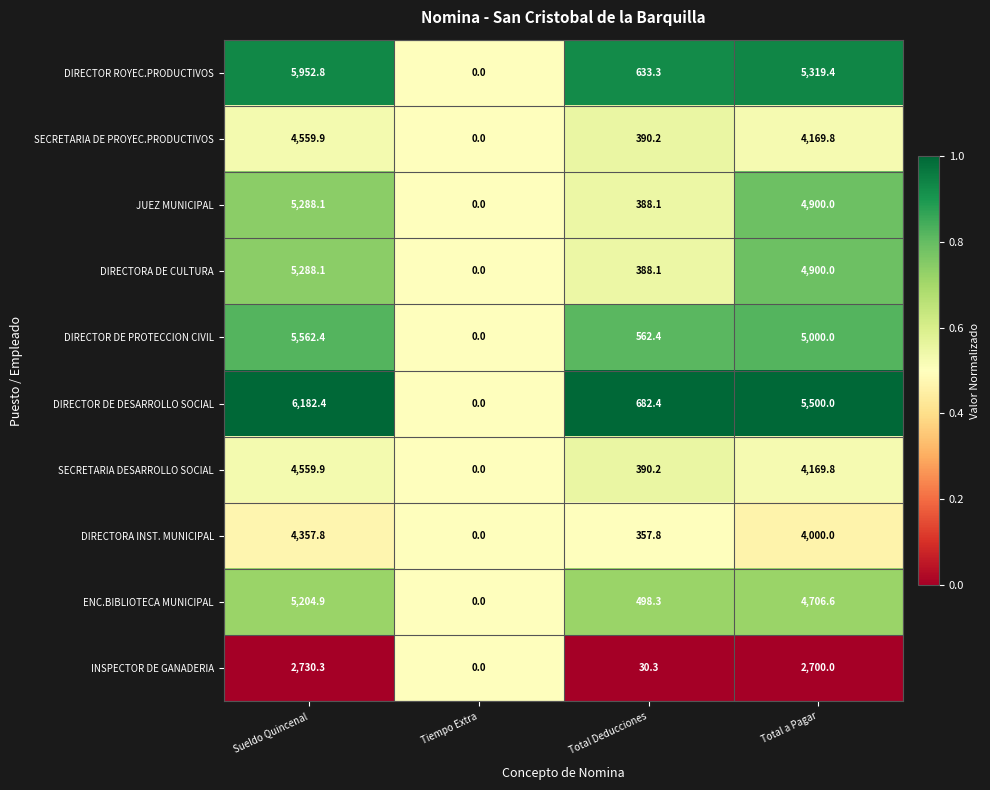

Which series has the widest spread of values?

DIRECTOR DE DESARROLLO SOCIAL